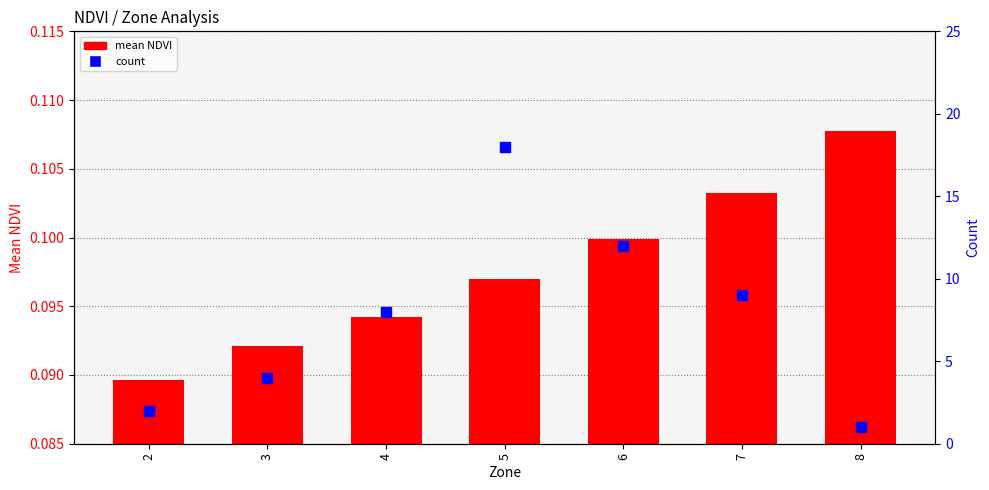

What are all the series names shown in the legend?

mean NDVI, count